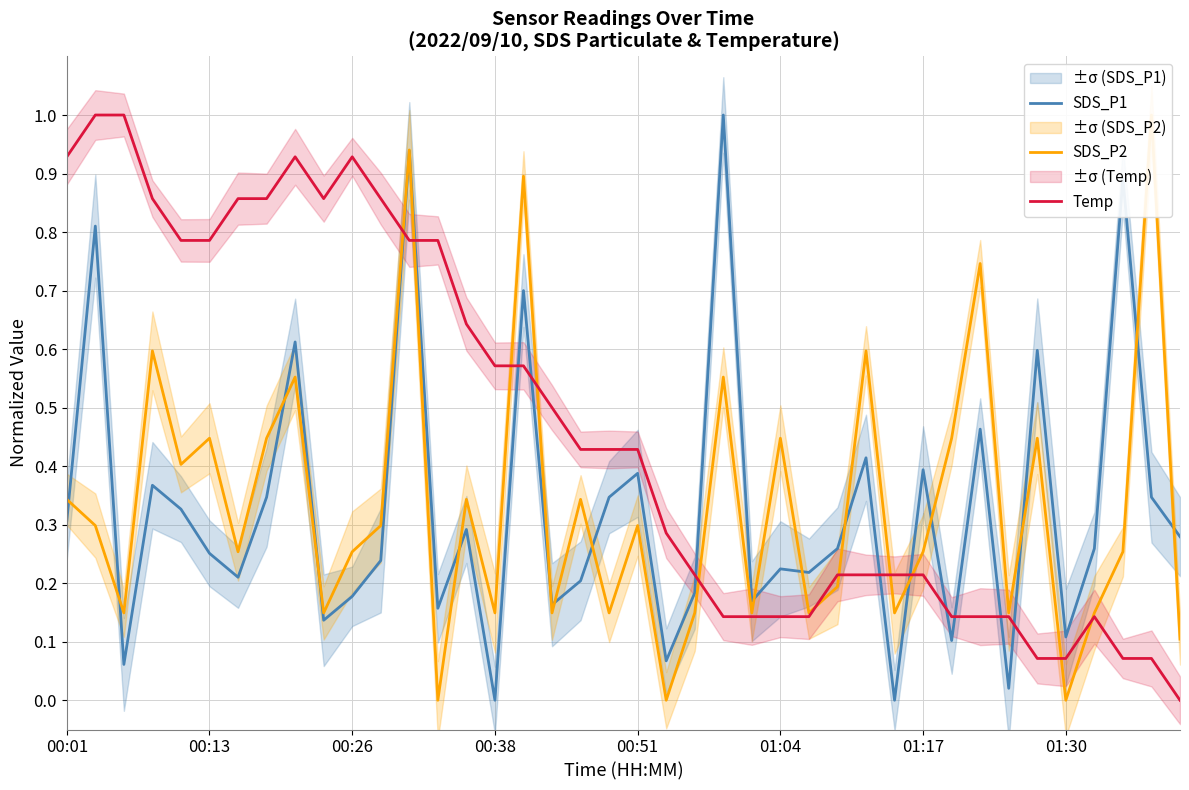

Between which two adjacent categories do Temp and SDS_P1 first intersect?

11 and 12